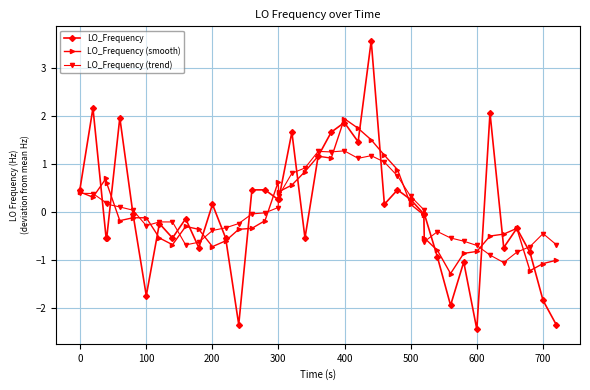

What is the value of the LO_Frequency point at the 31st from the left?

-0.9